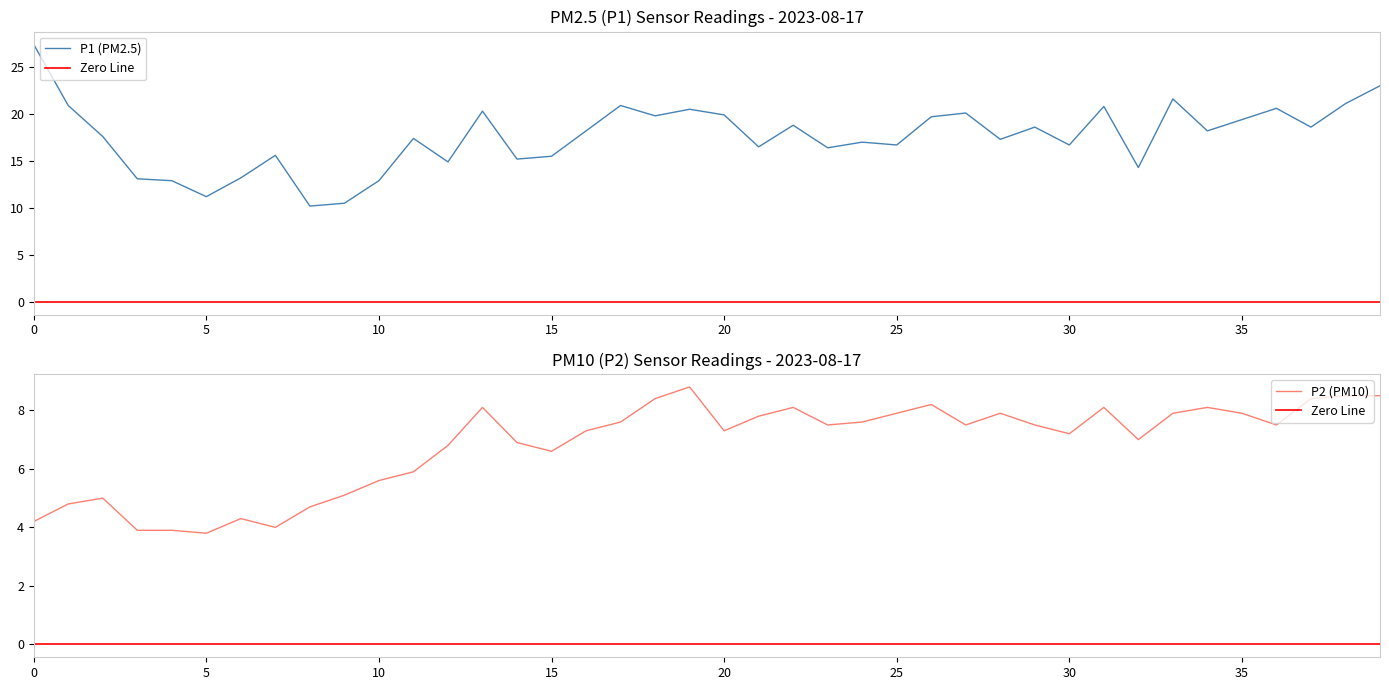

At which label does P2 first exceed 7?

13